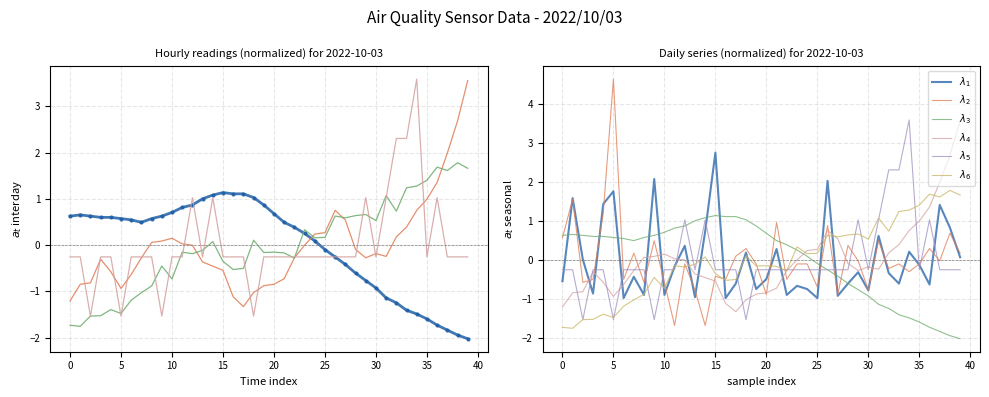

In $\lambda_2$, how many points are lower than both neighbors (excluding endpoints)?

14